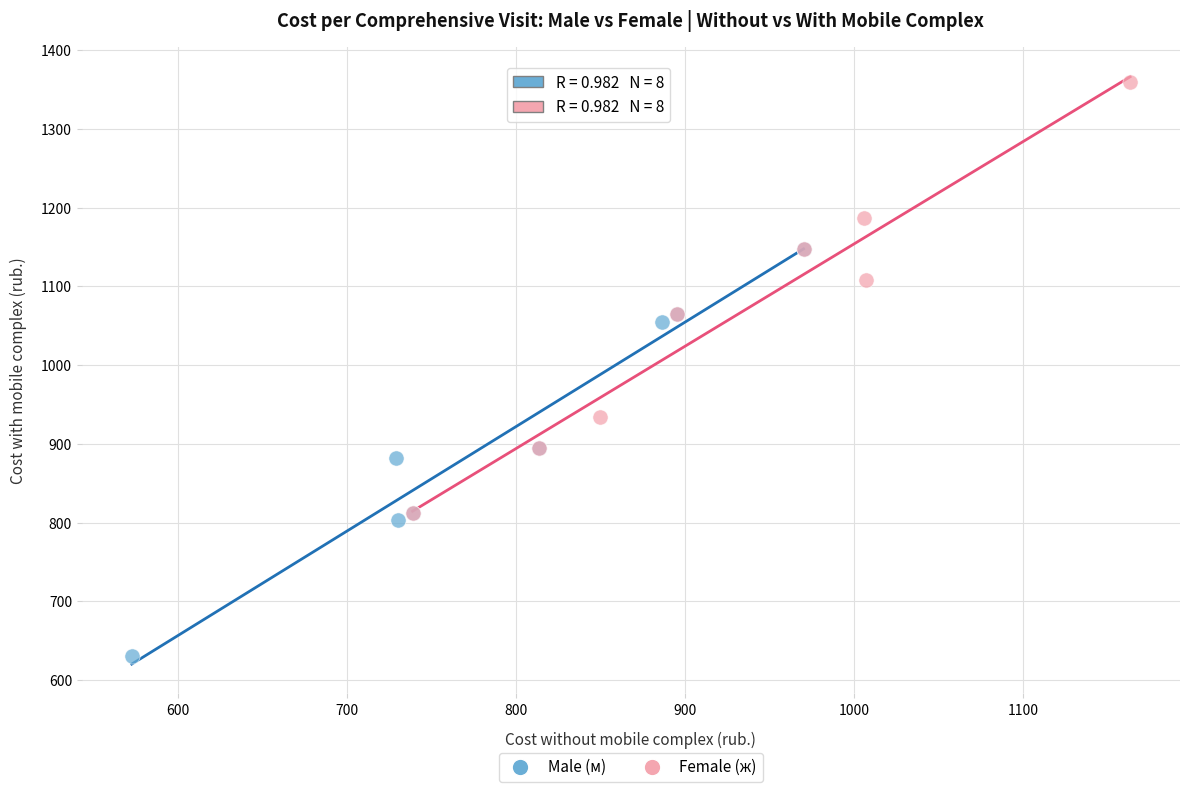

Which series has the largest Y range (max minus min)?

Female (ж)